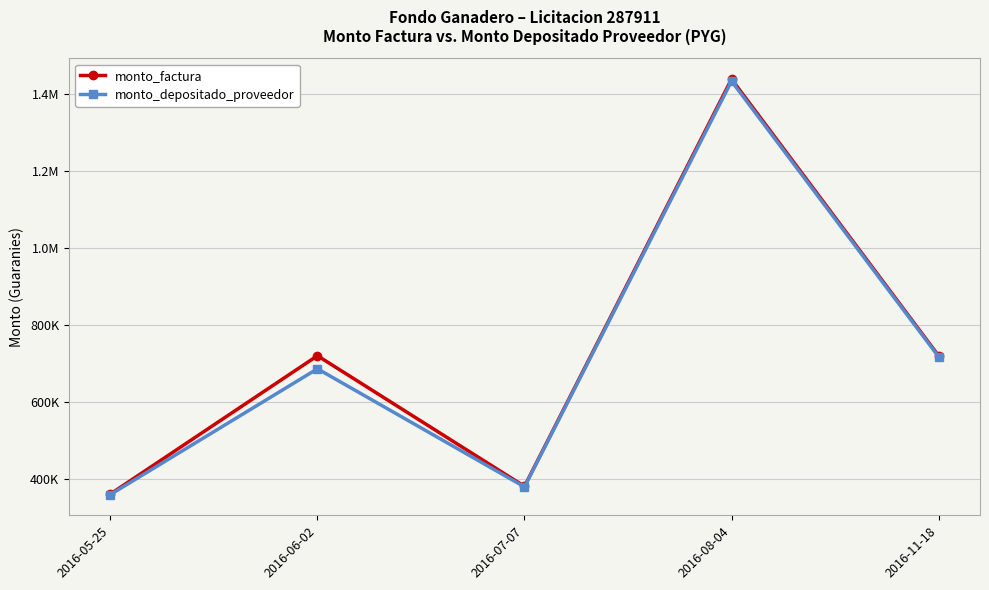

Does the chart have visible grid lines?

Yes